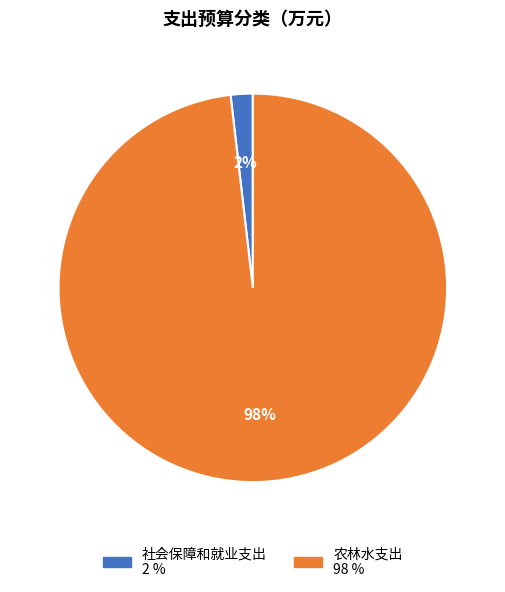

Do 社会保障和就业支出 and 农林水支出 together represent more than half of the pie?

Yes